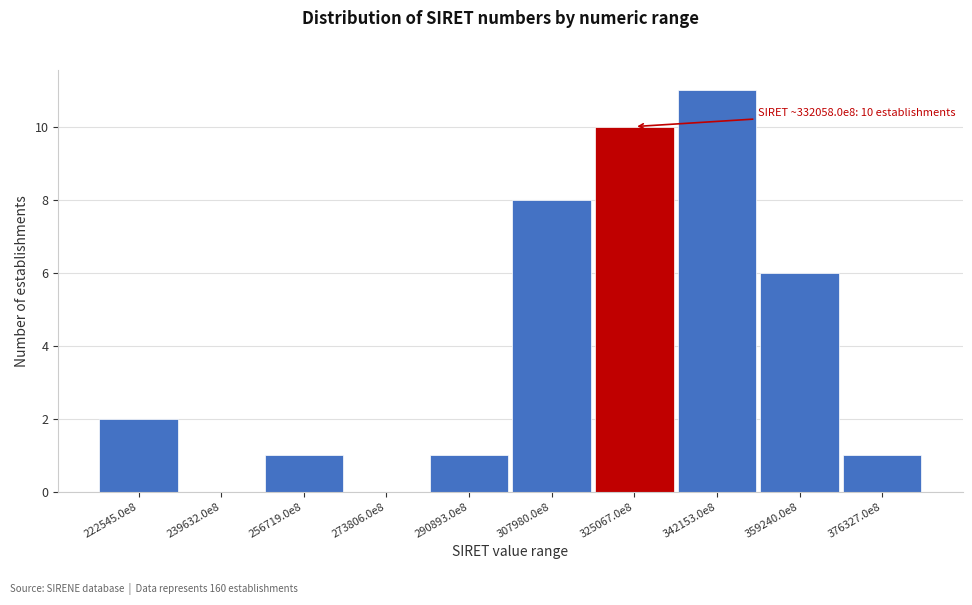

What is the sum of all values?

40